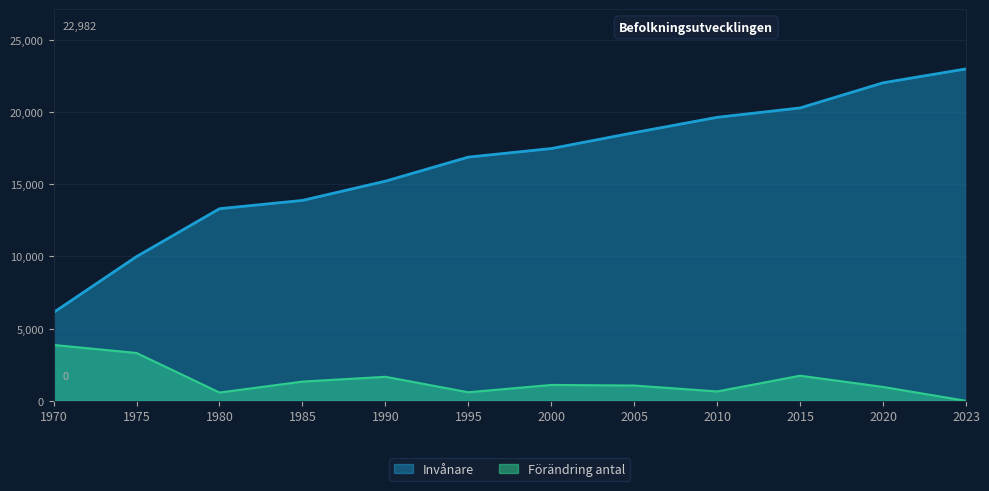

What are all the series names shown in the legend?

Invånare, Förändring antal